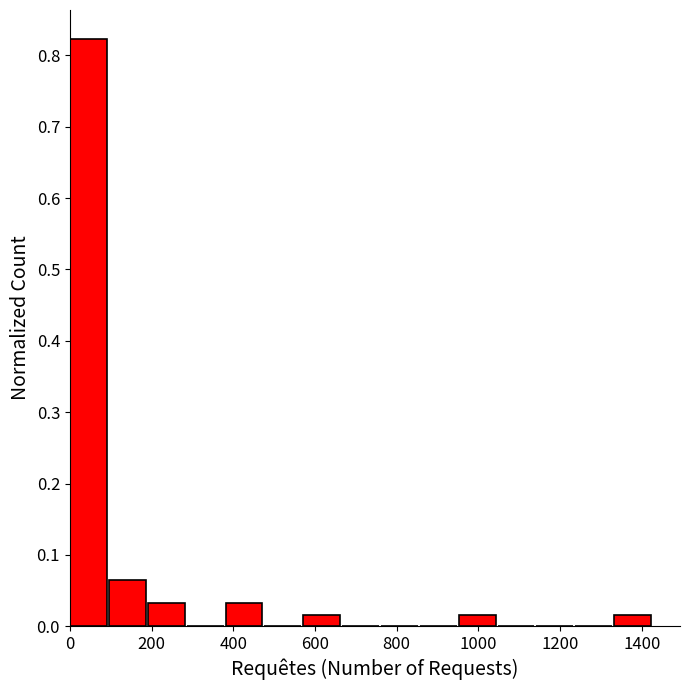

Reading left to right, transcribe this chart: for each bar, give the range it covers on the x-axis and its height. Neither the bar edges nor the heights are printed on the chart, so give them approximately, as read against the axes.

0 to 100: 0.82
100 to 200: 0.06
200 to 280: 0.03
280 to 380: 0
380 to 480: 0.03
480 to 580: 0
580 to 660: 0.02
660 to 760: 0
760 to 860: 0
860 to 960: 0
960 to 1040: 0.02
1040 to 1140: 0
1140 to 1240: 0
1240 to 1340: 0
1340 to 1420: 0.02